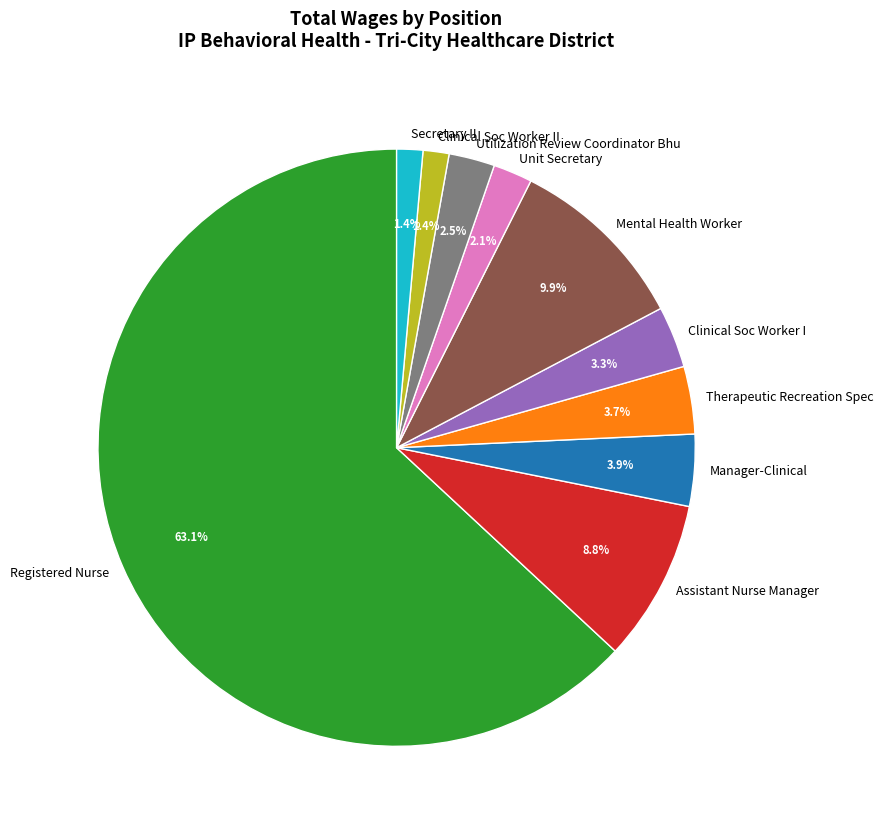

Does Registered Nurse represent more than half of the total?

Yes